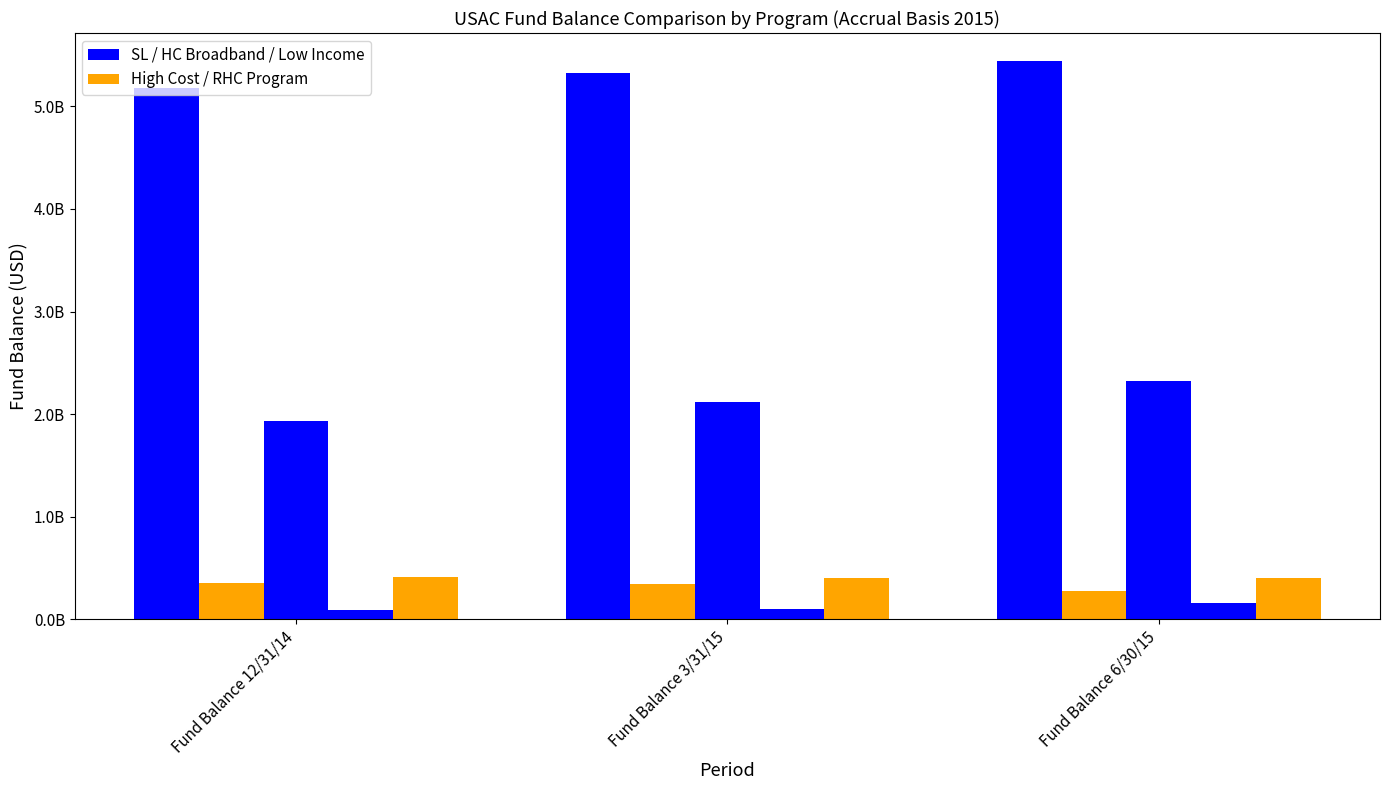

Are the bars grouped side by side (vs. stacked)?

Yes